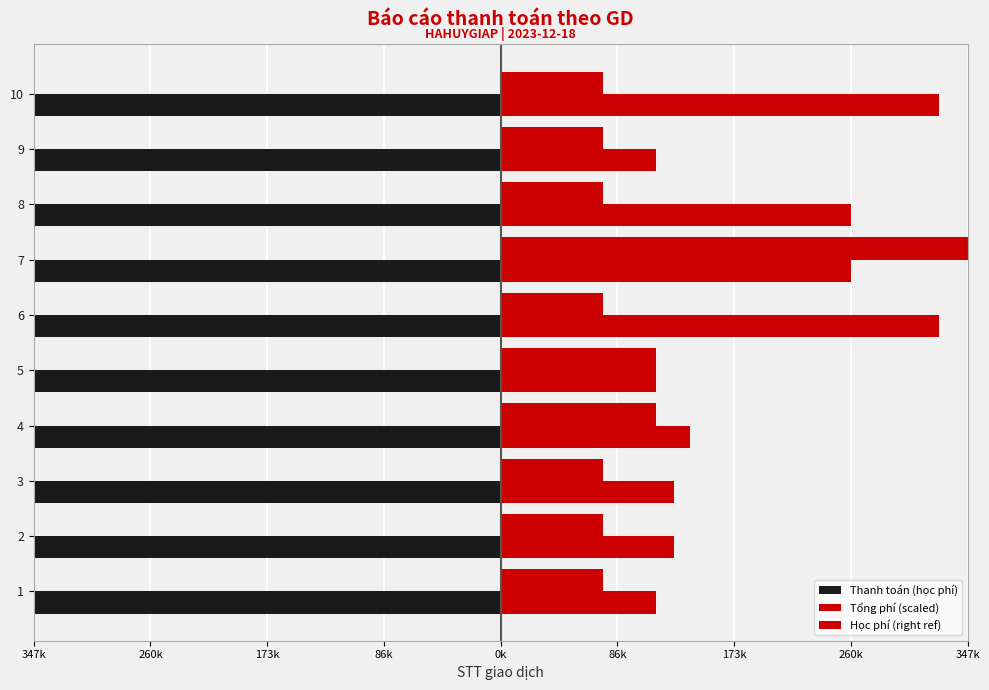

At how many categories does at least one series exceed 373015?

1